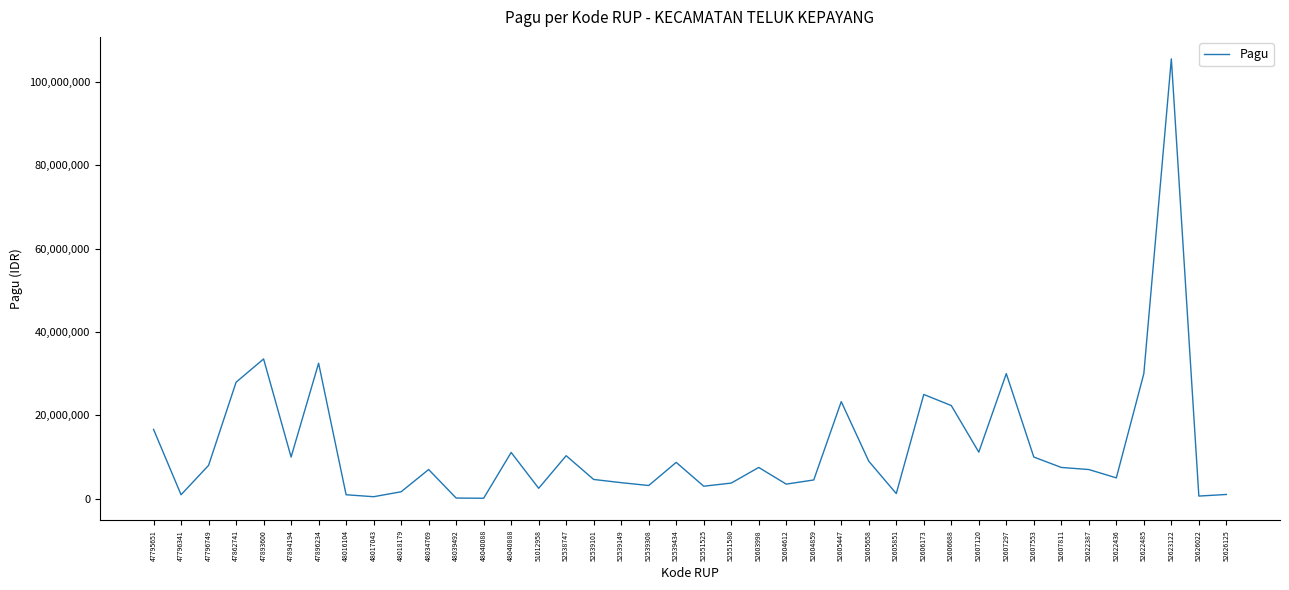

Is it true that the value at 47894194 is 10000000?

True